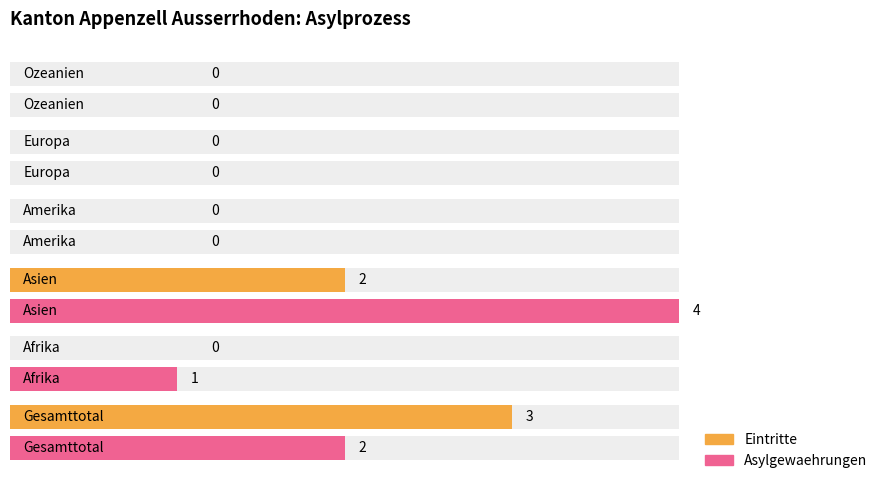

List the series in order of their peak value, highest first.

Asylgewaehrungen, Eintritte